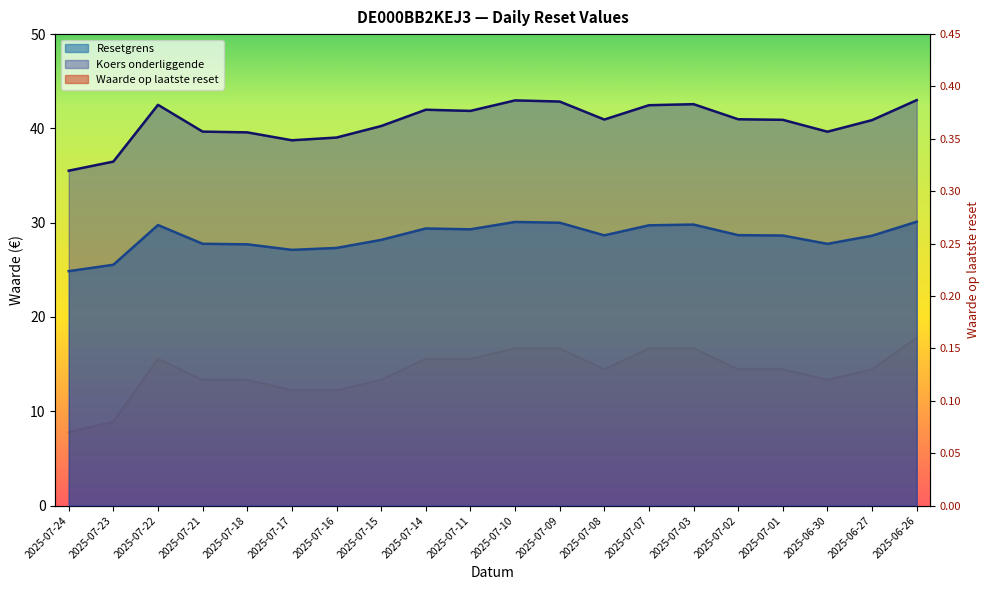

Rank the categories by Koers onderliggende value from highest to lowest.

2025-06-26, 2025-07-10, 2025-07-09, 2025-07-03, 2025-07-22, 2025-07-07, 2025-07-14, 2025-07-11, 2025-07-02, 2025-07-08, 2025-07-01, 2025-06-27, 2025-07-15, 2025-07-21, 2025-06-30, 2025-07-18, 2025-07-16, 2025-07-17, 2025-07-23, 2025-07-24